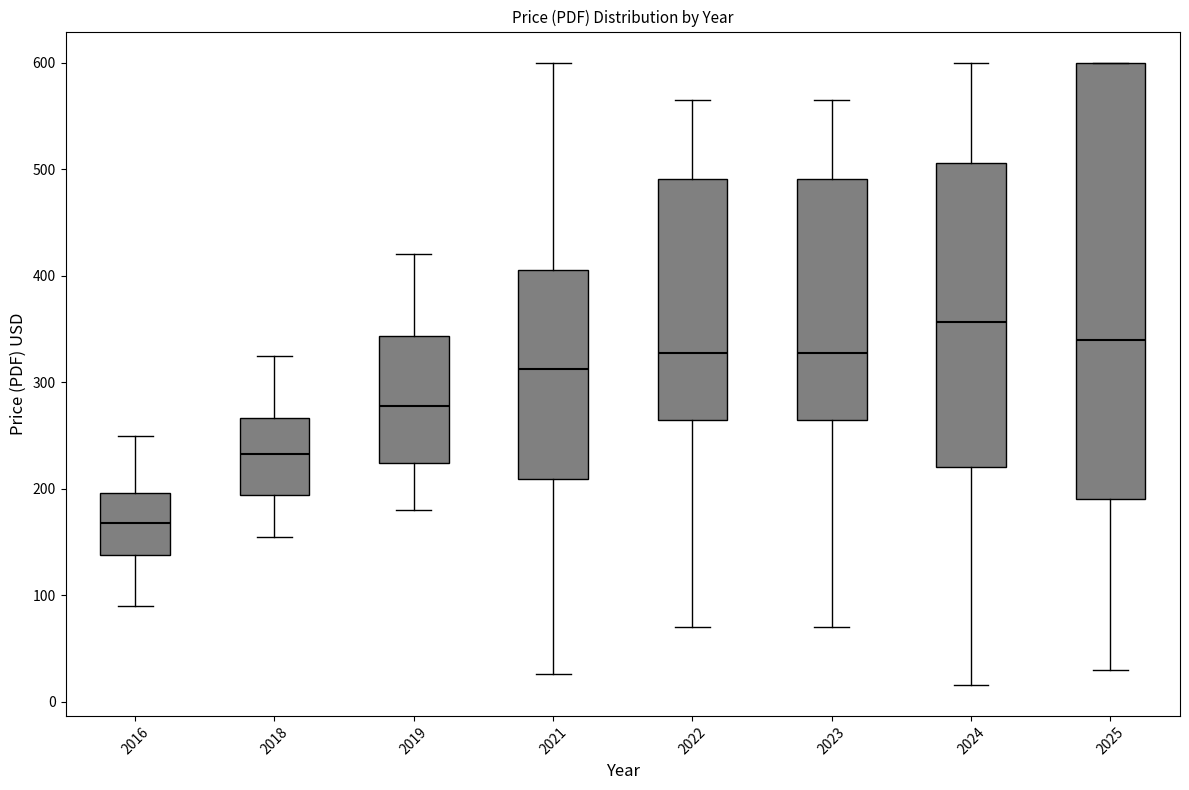

Where does the lower whisker of the box at x = 2021 end on the y-axis? The values are not printed on the chart, so give them approximately, as read against the axis.

30